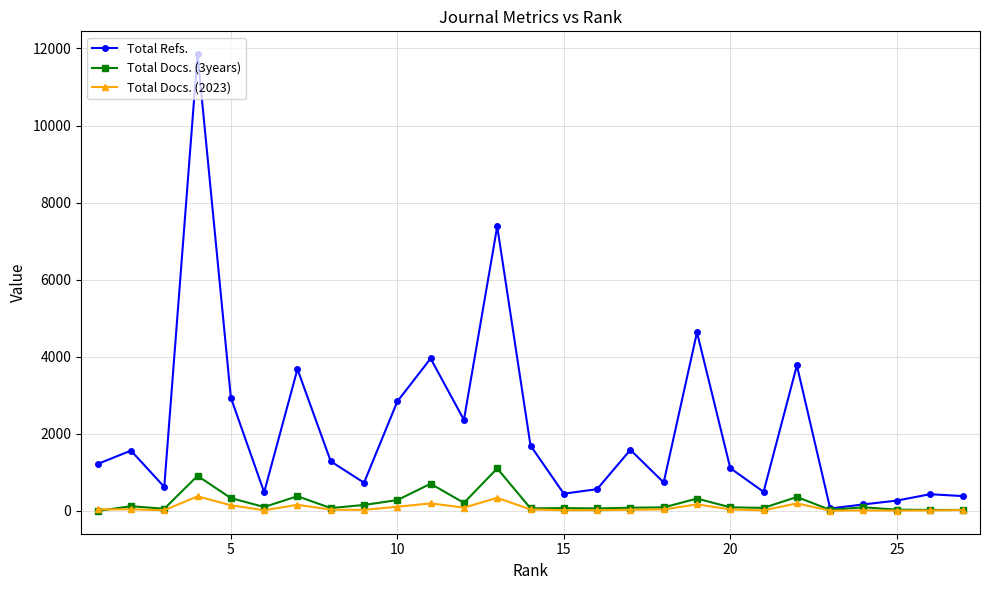

How many interior local peaks does the Total Docs. (2023) series have?

8